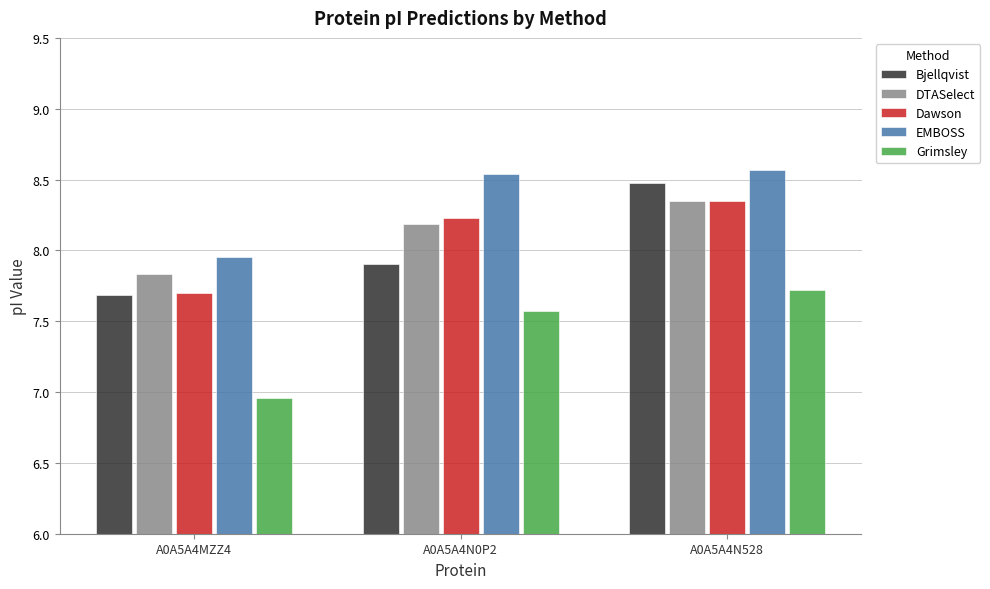

Where does the DTASelect series first go above 8?

A0A5A4N0P2